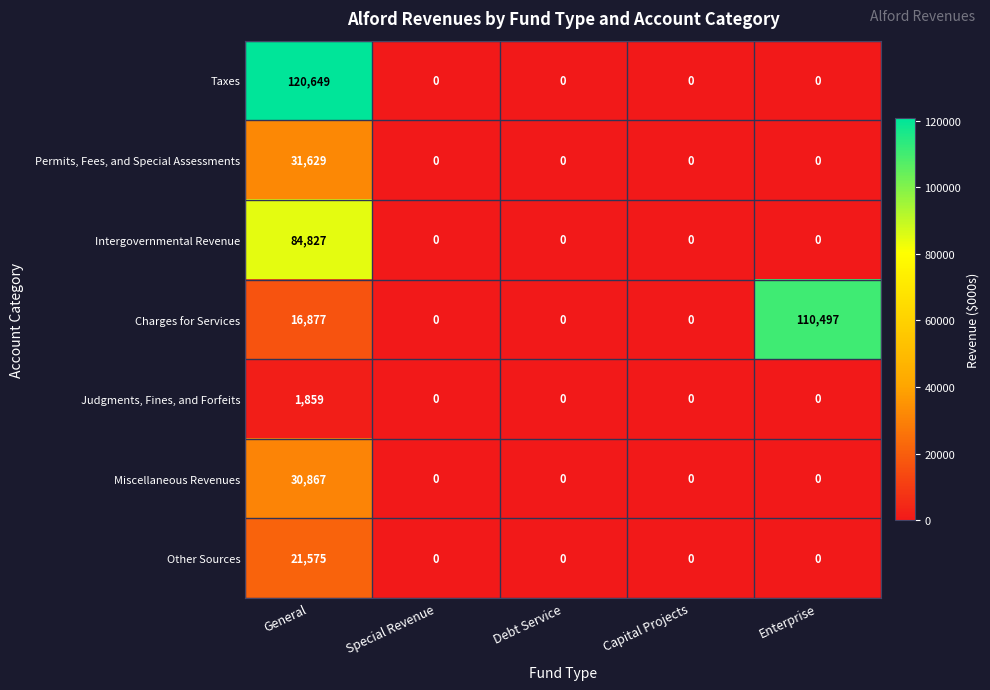

The Other Sources series shows 0 at Special Revenue. True or false?

True